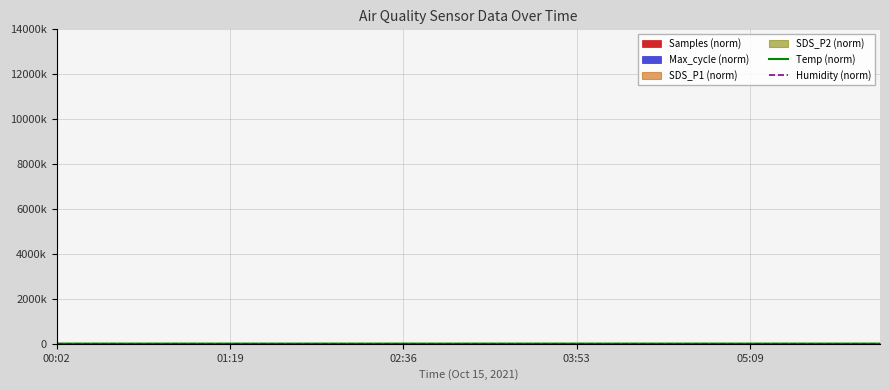

What is the value of the Humidity (norm) point at the 9th from the left?

9990